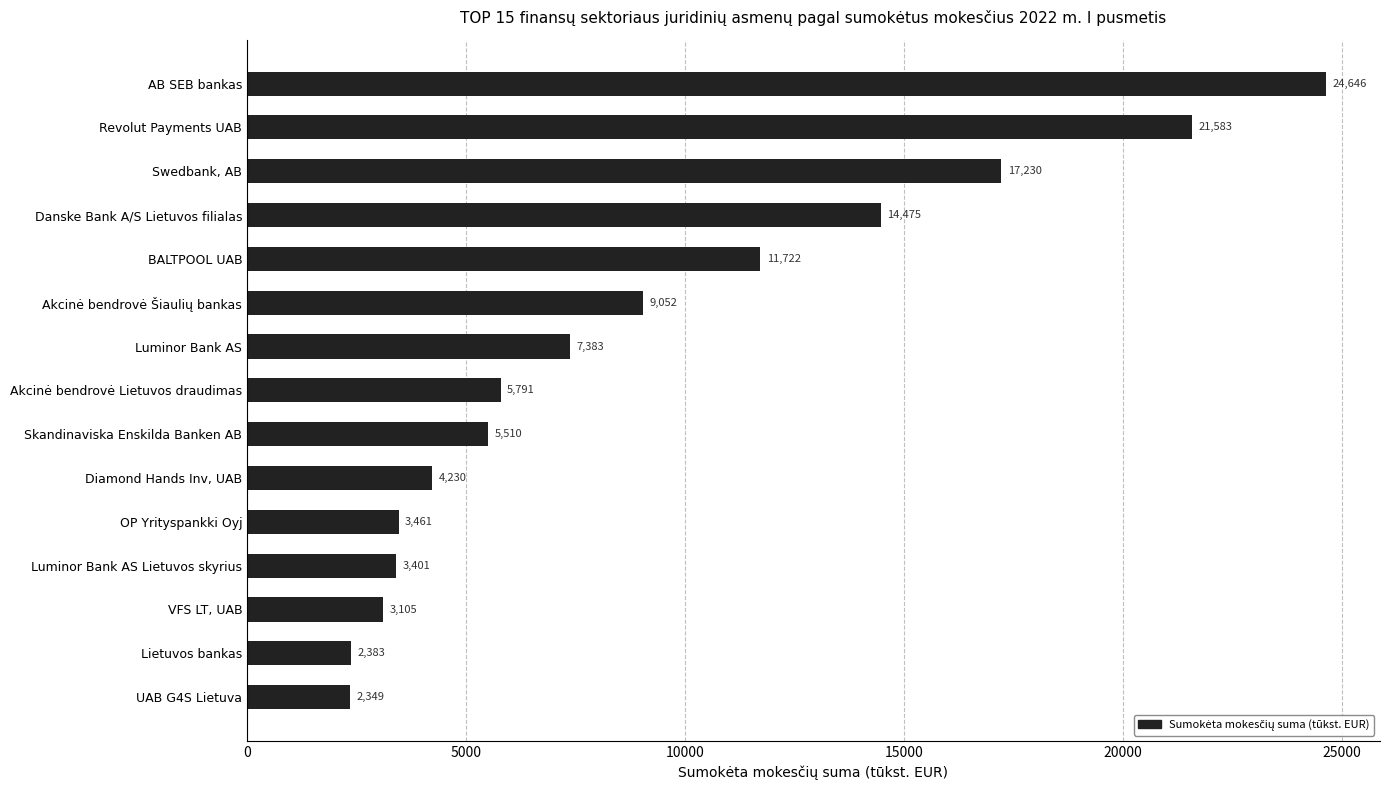

What is the value of the 10th bar from the top?

4230